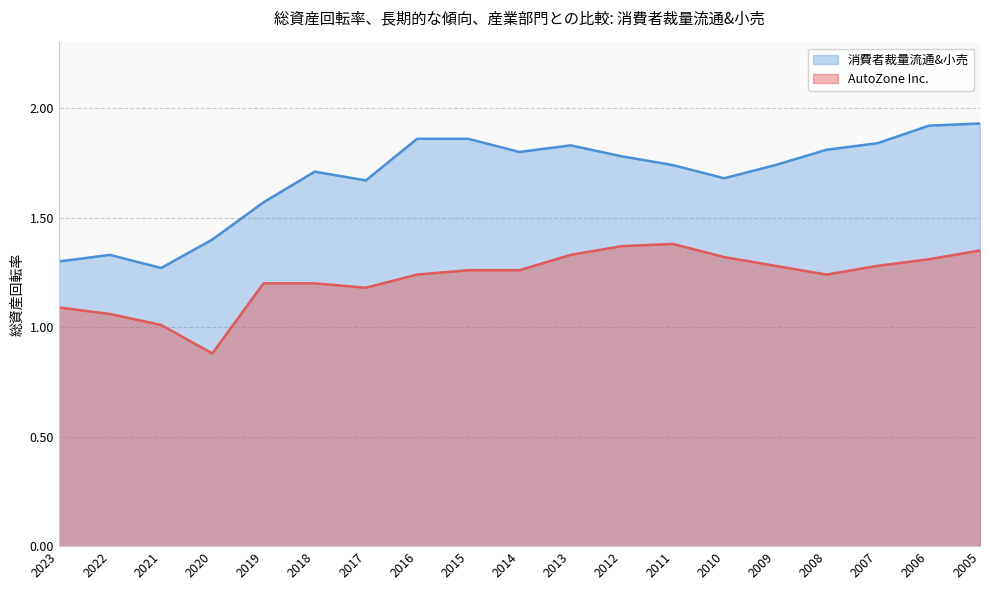

At which label does AutoZone Inc. reach its minimum?

2020